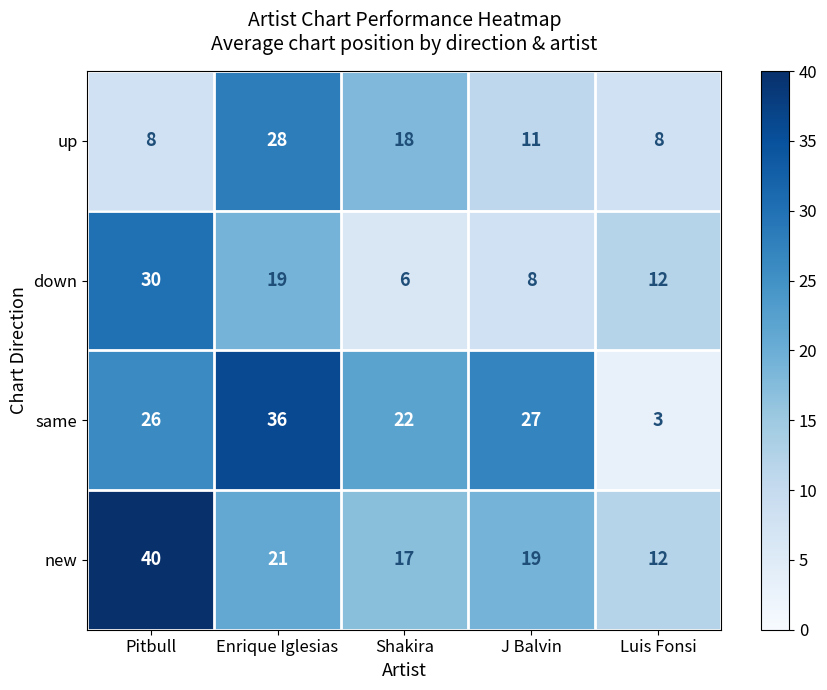

Is it true that down equals 8 at Shakira?

False